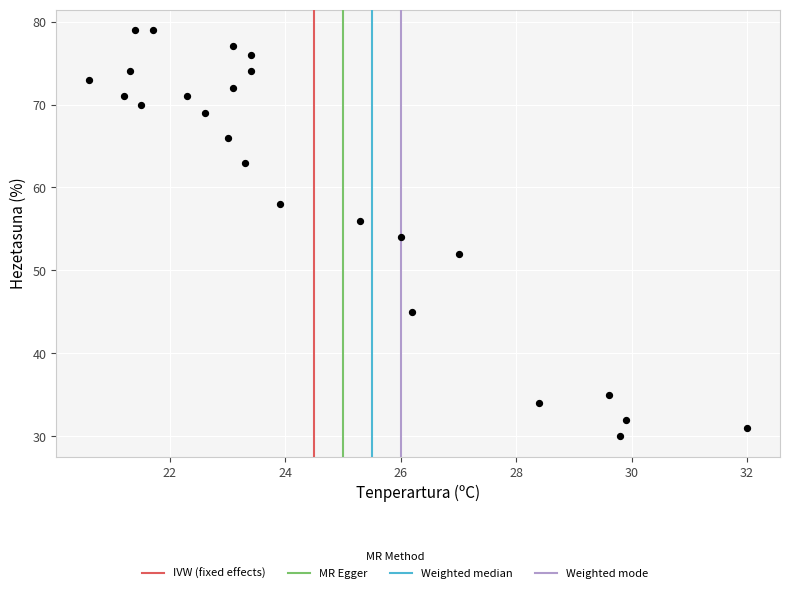

What is the range of Y values (max minus min)?

49